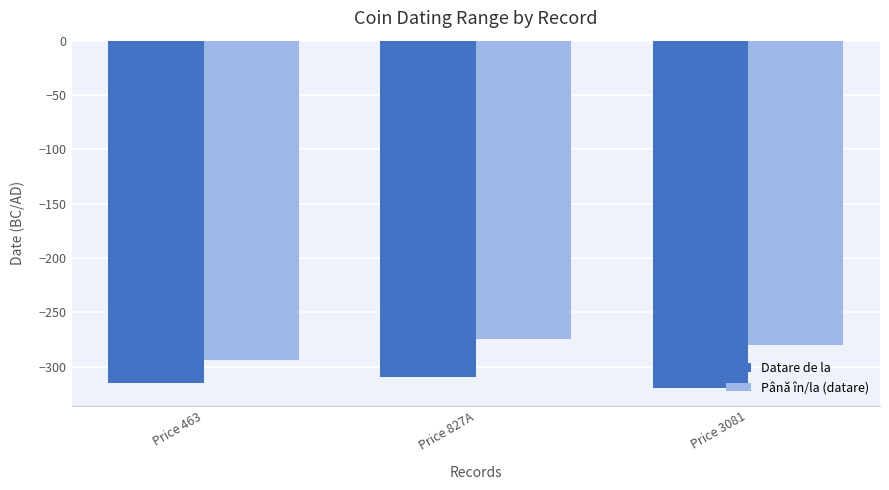

List the labels in order of Datare de la value, largest first.

Price 827A, Price 463, Price 3081